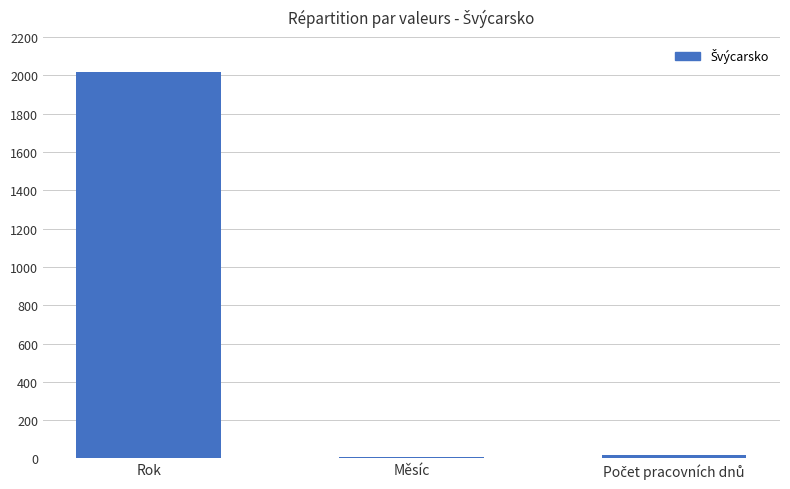

Which label corresponds to the largest value in the chart?

Rok